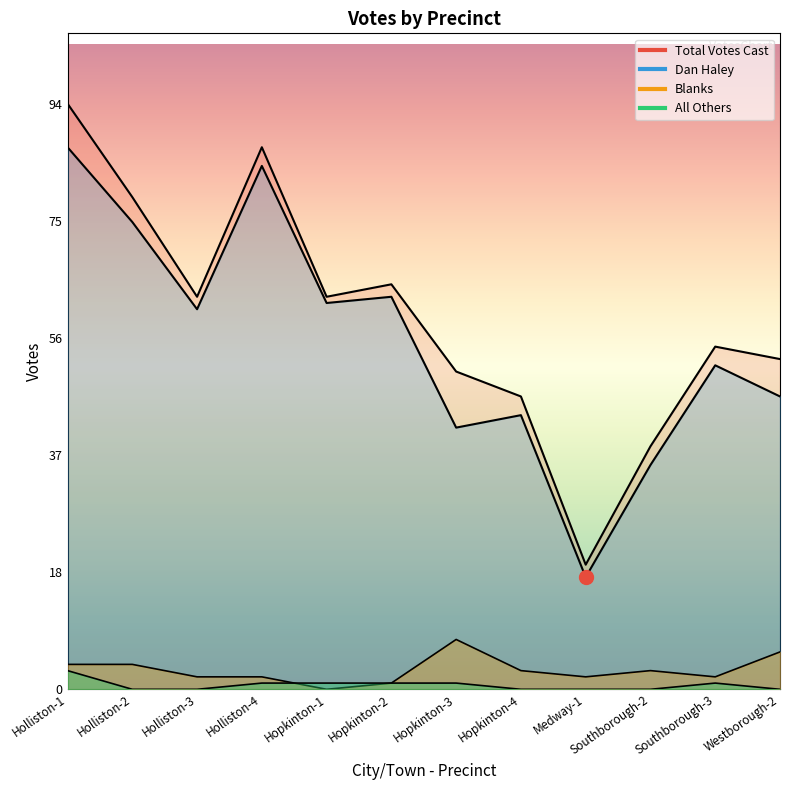

What are all the series names shown in the legend?

Dan Haley, All Others, Blanks, Total Votes Cast